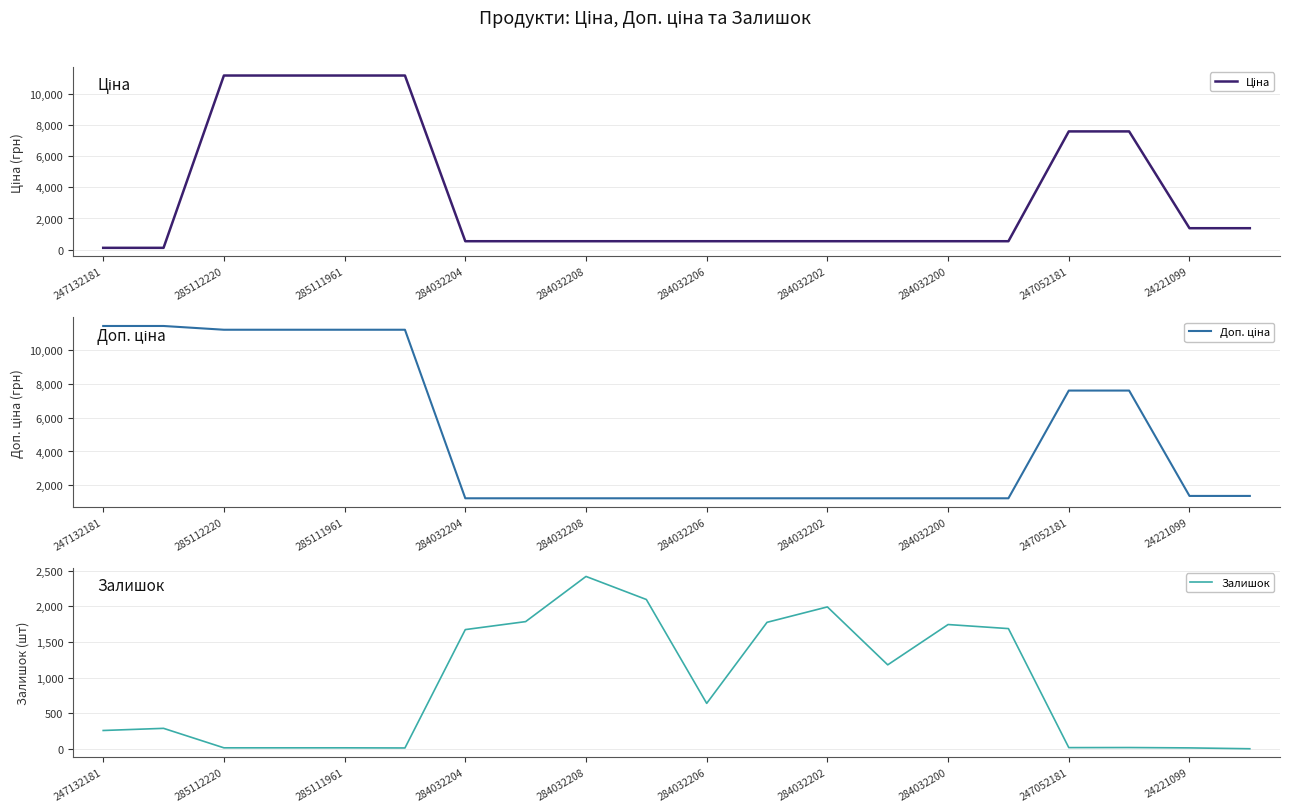

Is it true that Залишок equals 2419 at 284032208?

True